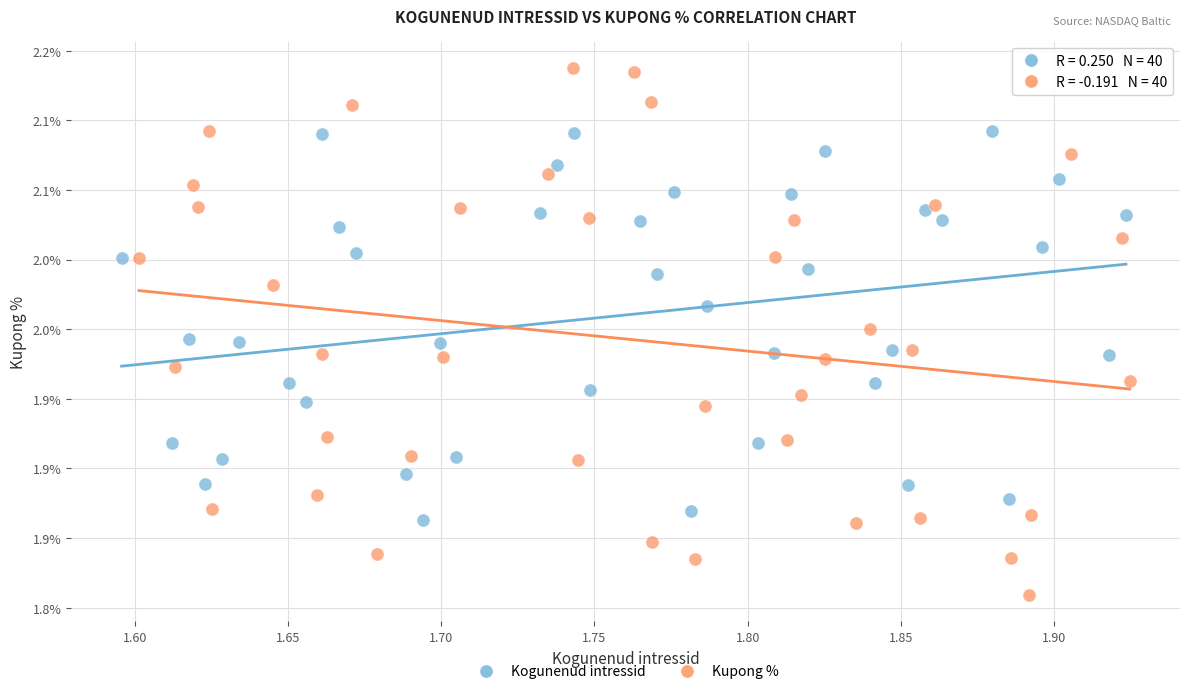

What are all the series names shown in the legend?

Kogunenud intressid, Kupong %